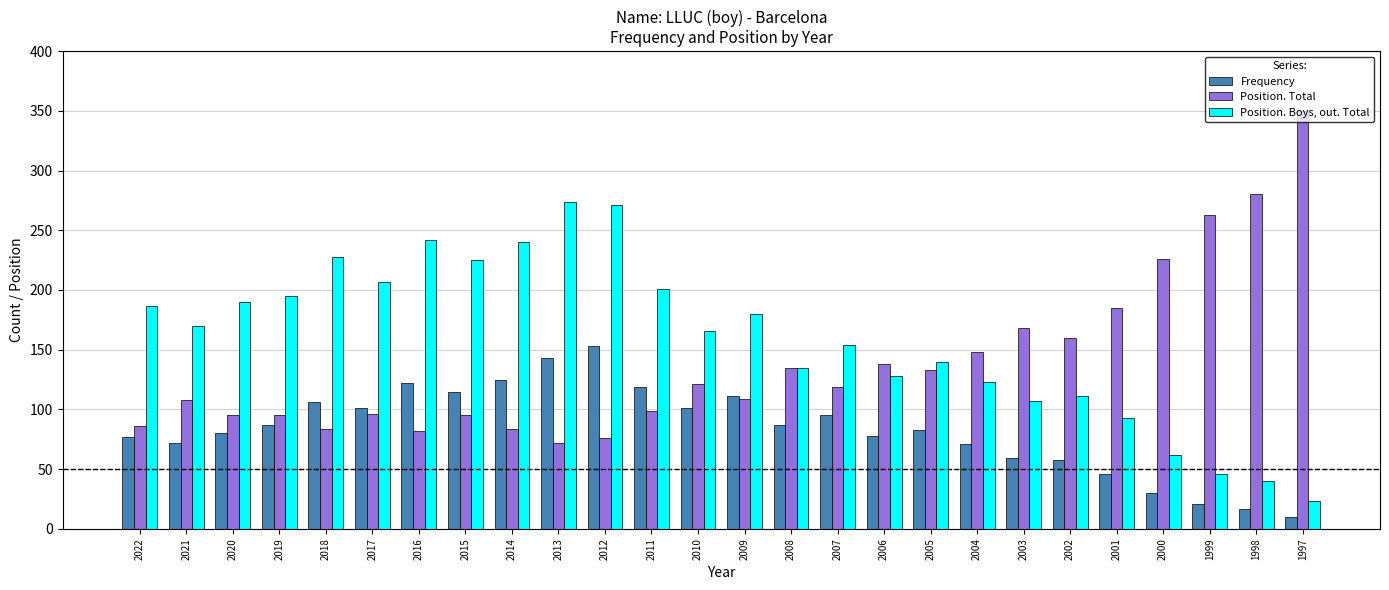

At 2021, list the series in order from smallest to largest.

Frequency, Position. Total, Position. Boys, out. Total